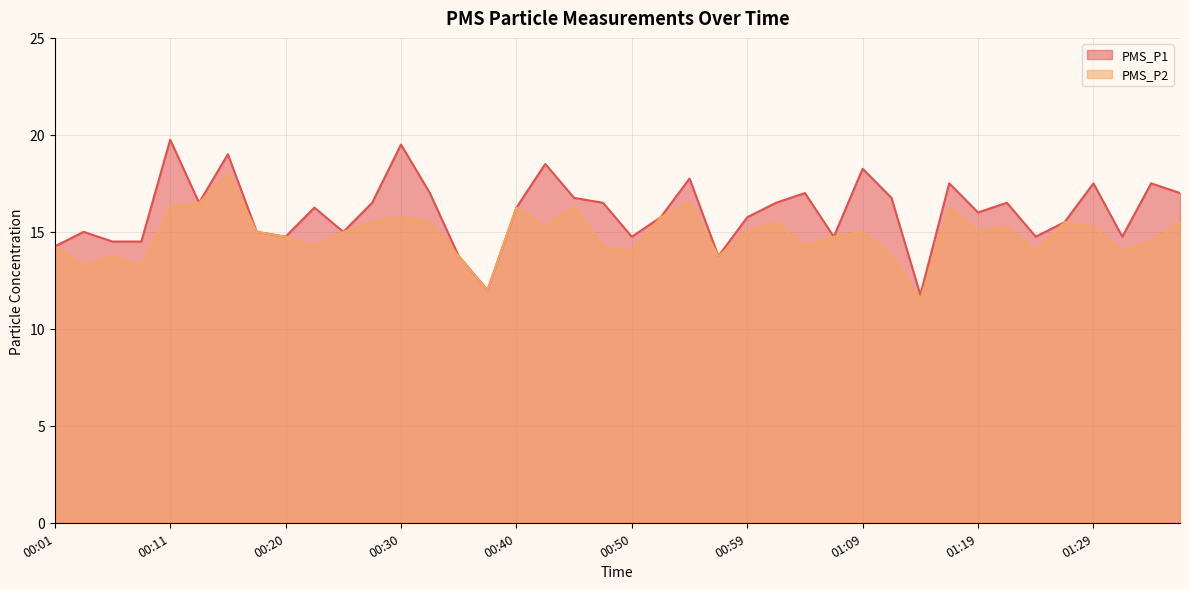

How many lines are shown in the chart?

2